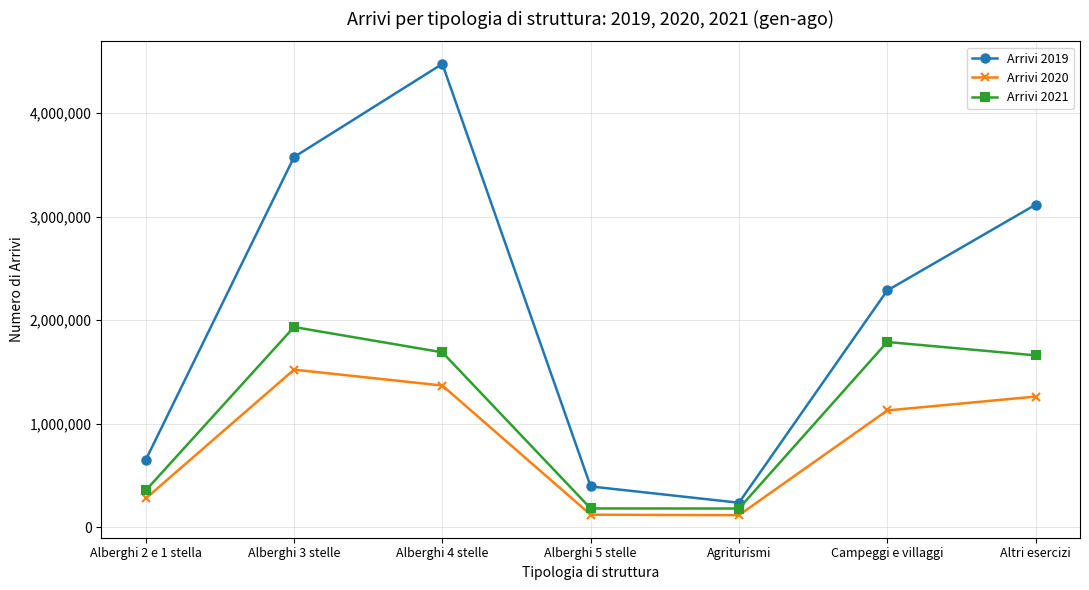

What is the spread (max minus min) of values at Altri esercizi?

1851869